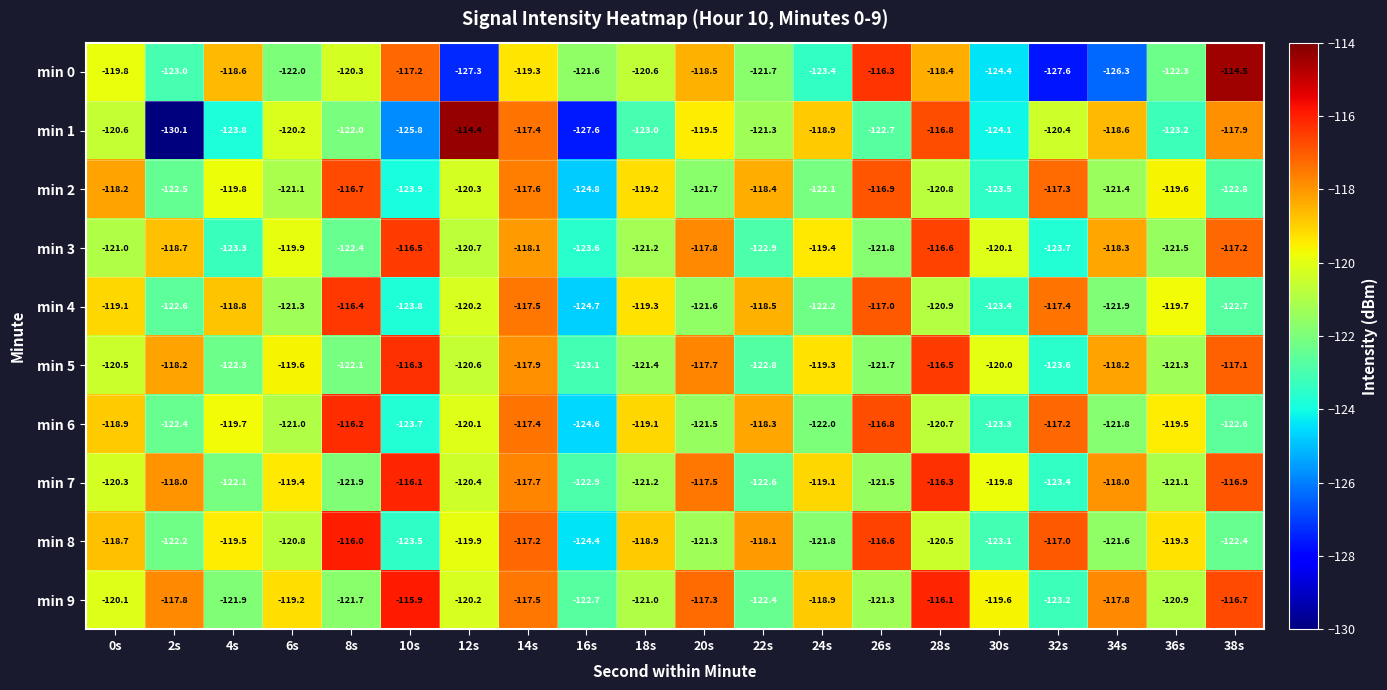

How many series are shown in this chart?

10